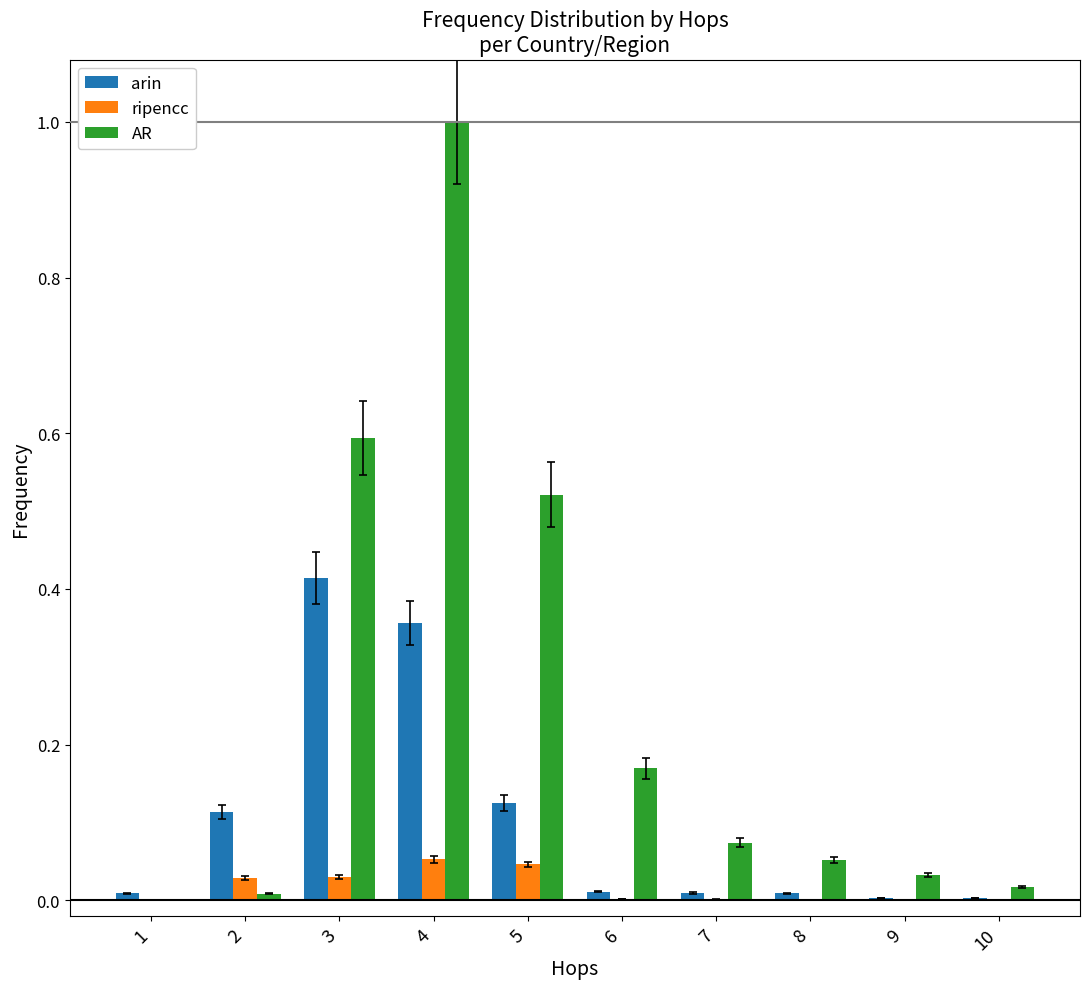

Which series has the largest range (max minus min)?

AR